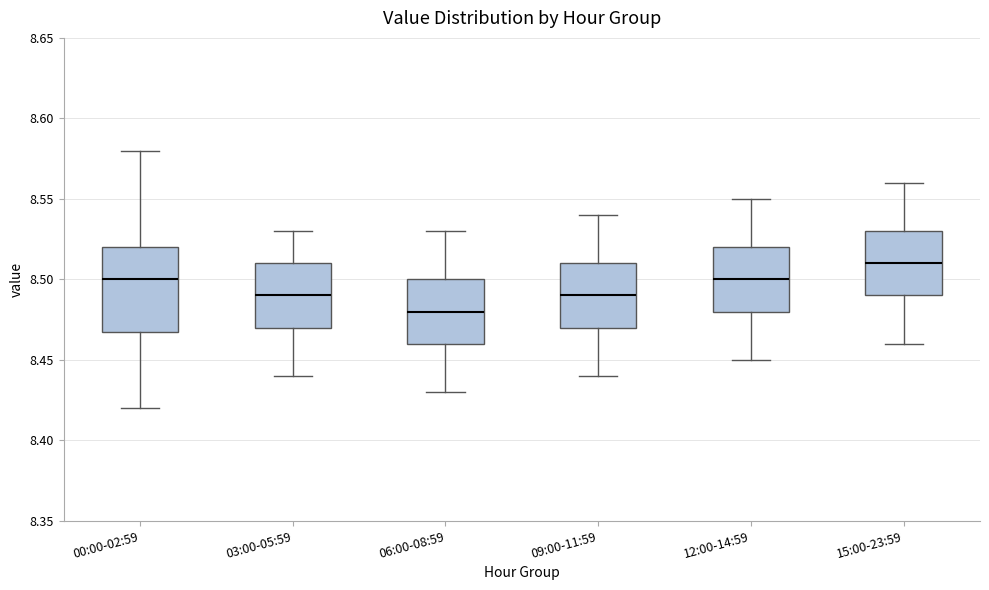

Reading left to right, transcribe this box plot: for each box, give where its median line is, the range the box spans, and where its two whiskers end, as read against the y-axis. The values are not printed on the chart, so give them approximately, as read against the axis.

00:00-02:59: median 8.50, box 8.47 to 8.52, whiskers 8.42 to 8.58
03:00-05:59: median 8.49, box 8.47 to 8.51, whiskers 8.44 to 8.53
06:00-08:59: median 8.48, box 8.46 to 8.50, whiskers 8.43 to 8.53
09:00-11:59: median 8.49, box 8.47 to 8.51, whiskers 8.44 to 8.54
12:00-14:59: median 8.50, box 8.48 to 8.52, whiskers 8.45 to 8.55
15:00-23:59: median 8.51, box 8.49 to 8.53, whiskers 8.46 to 8.56